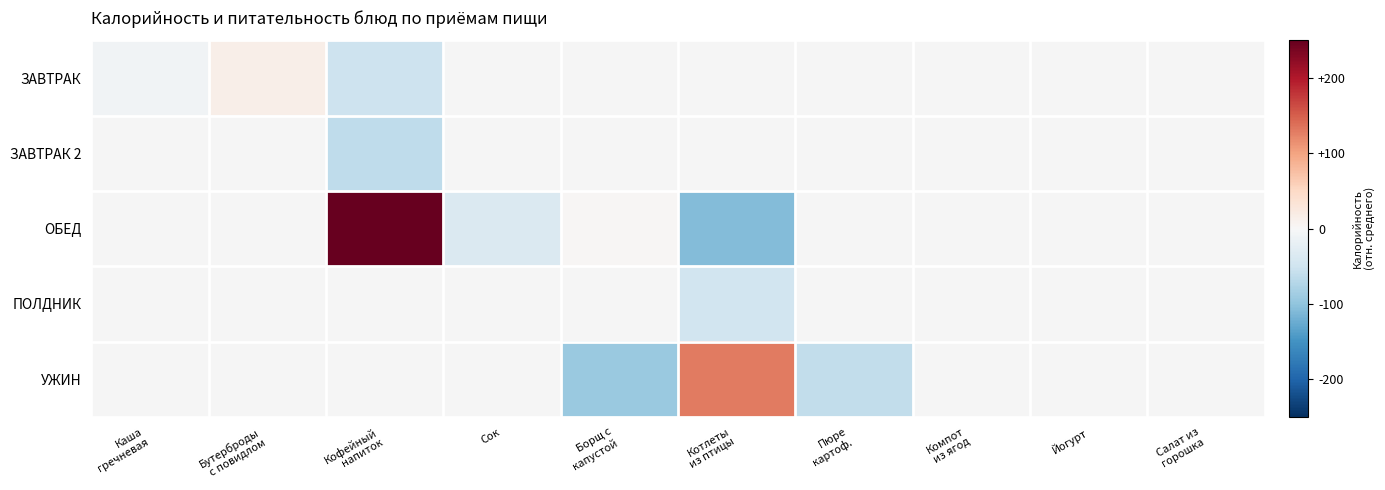

At which category does the chart reach its peak across all series?

Кофейный
напиток